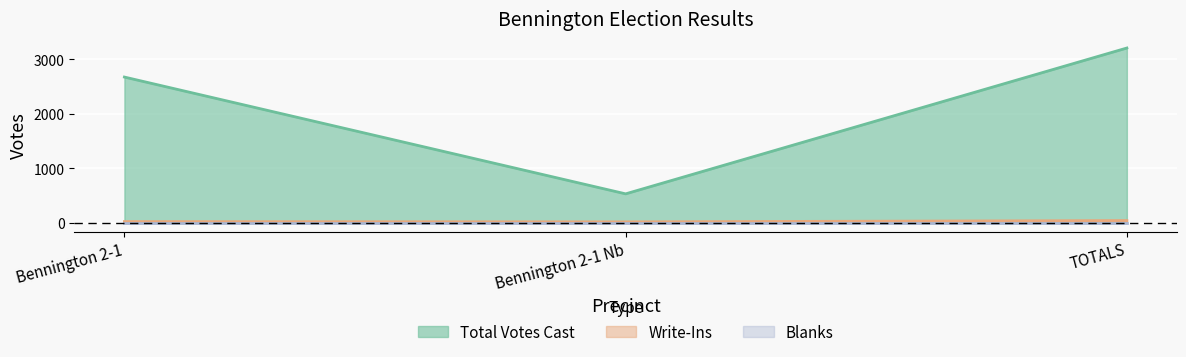

How many lines are shown in the chart?

3